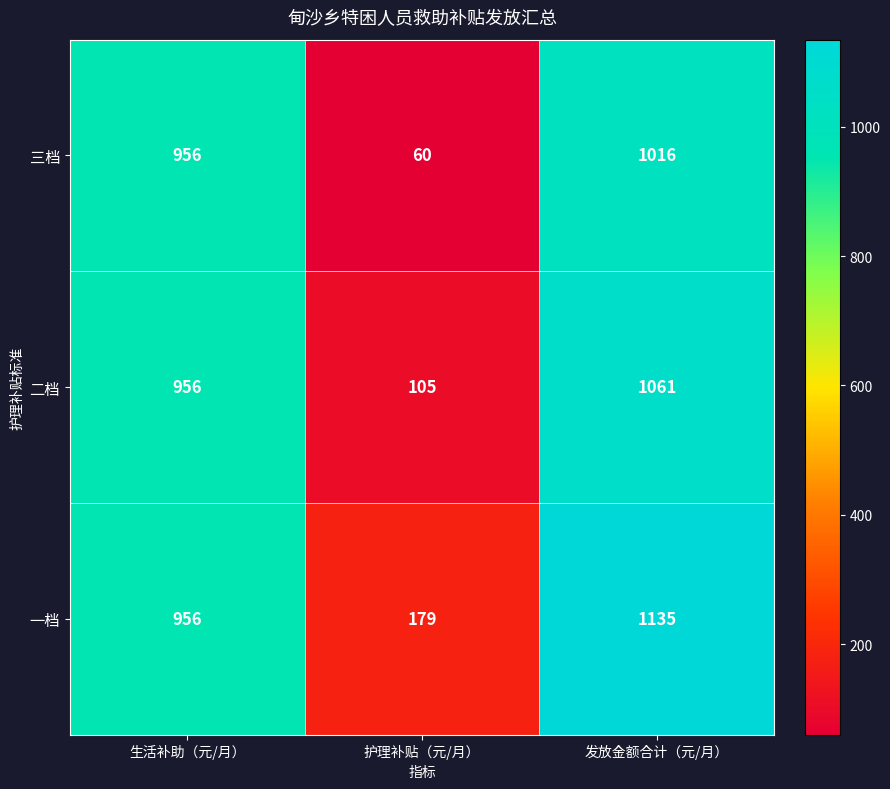

How many categories are shown in the chart?

3